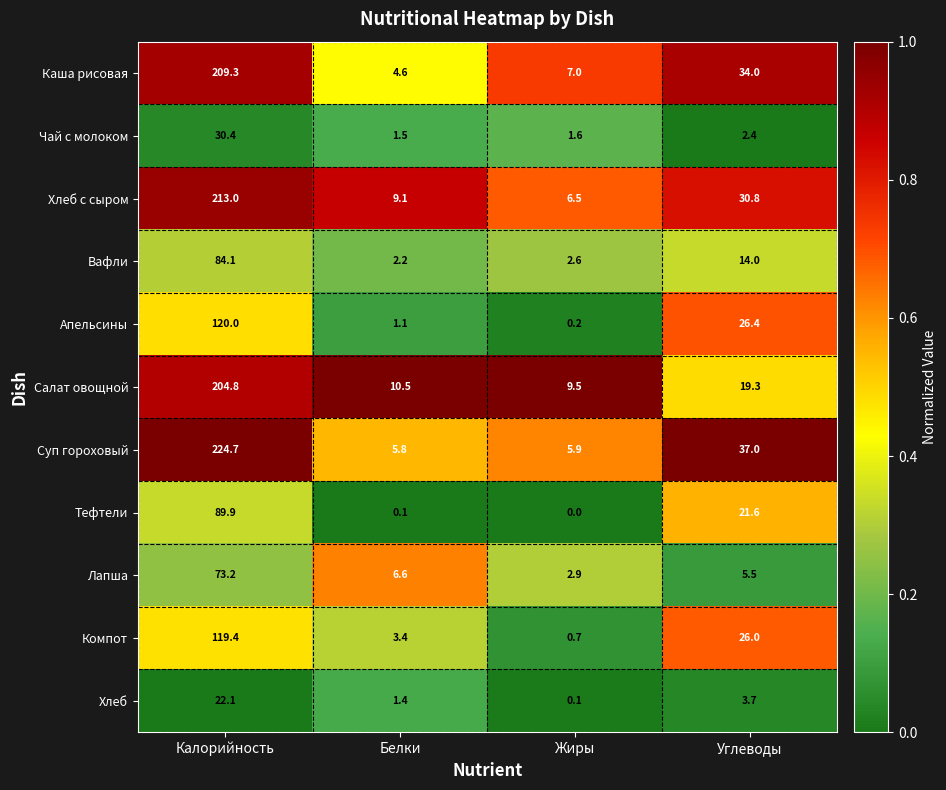

Which category has the highest value in the Лапша series?

Калорийность